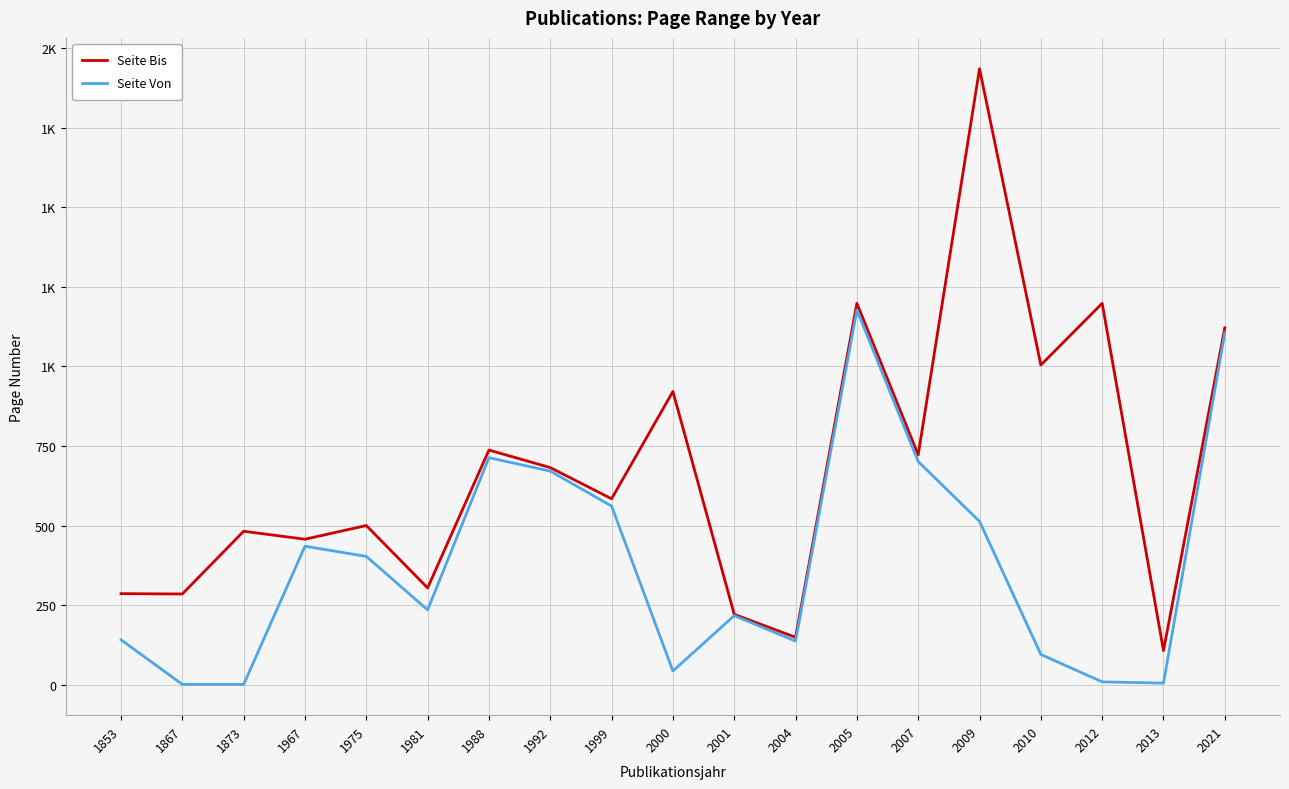

What are all the series names shown in the legend?

Seite Bis, Seite Von